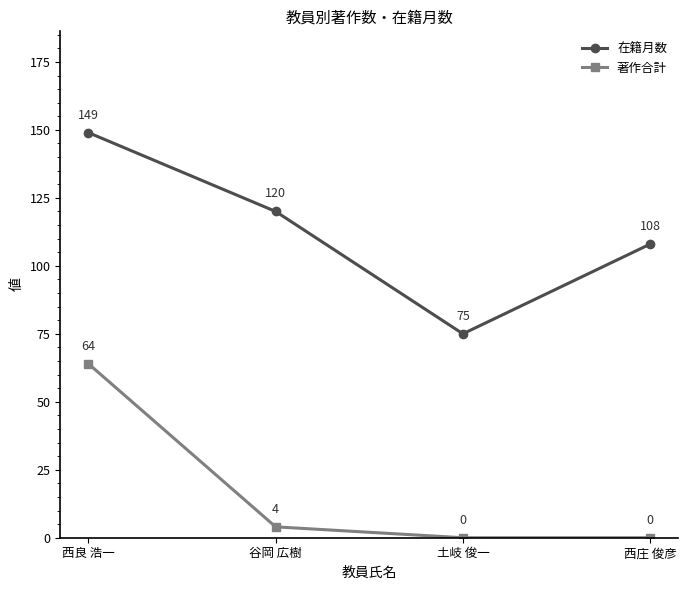

True or false: 著作合計 has more than 1 interior local peaks.

False